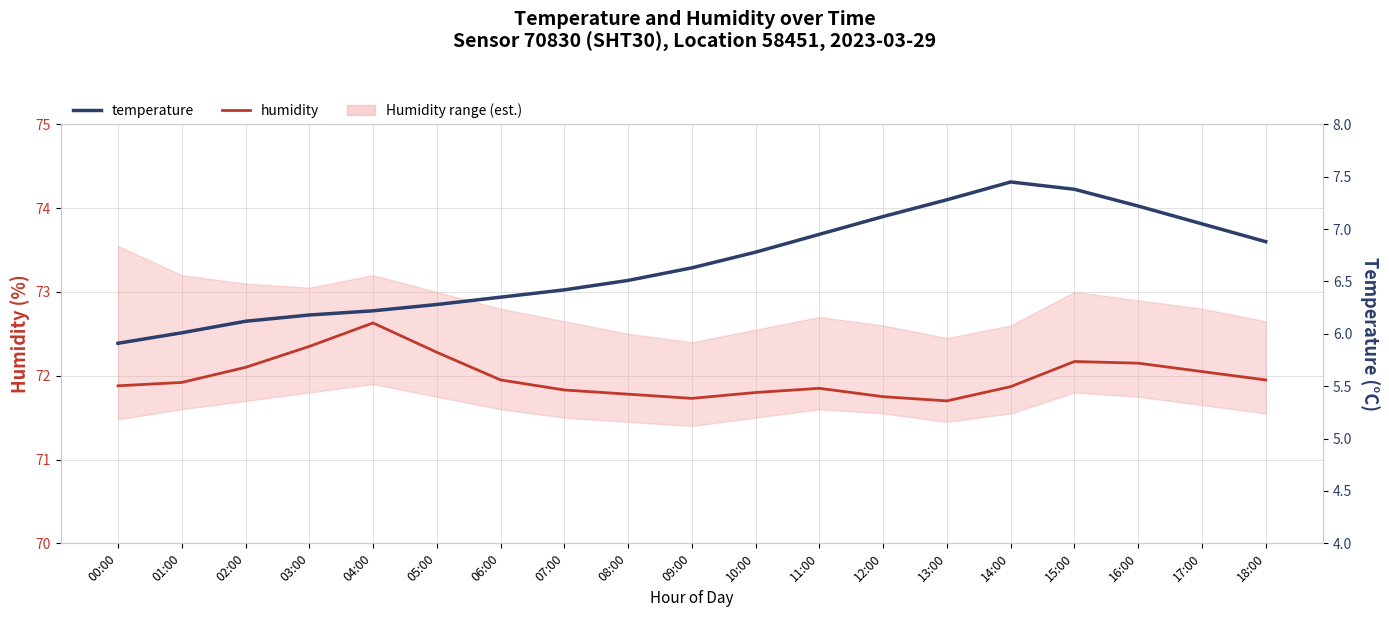

What is the minimum value shown in the chart?

5.9